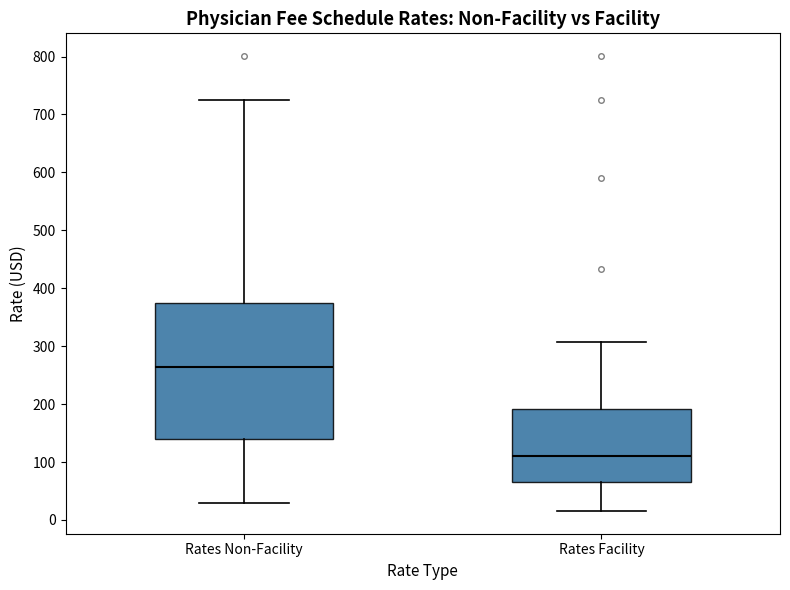

Reading left to right, transcribe this box plot: for each box, give where its median line is, the range the box spans, and where its two whiskers end, as read against the y-axis. The values are not printed on the chart, so give them approximately, as read against the axis.

Rates Non-Facility: median 260, box 140 to 370, whiskers 30 to 730
Rates Facility: median 110, box 60 to 190, whiskers 20 to 310